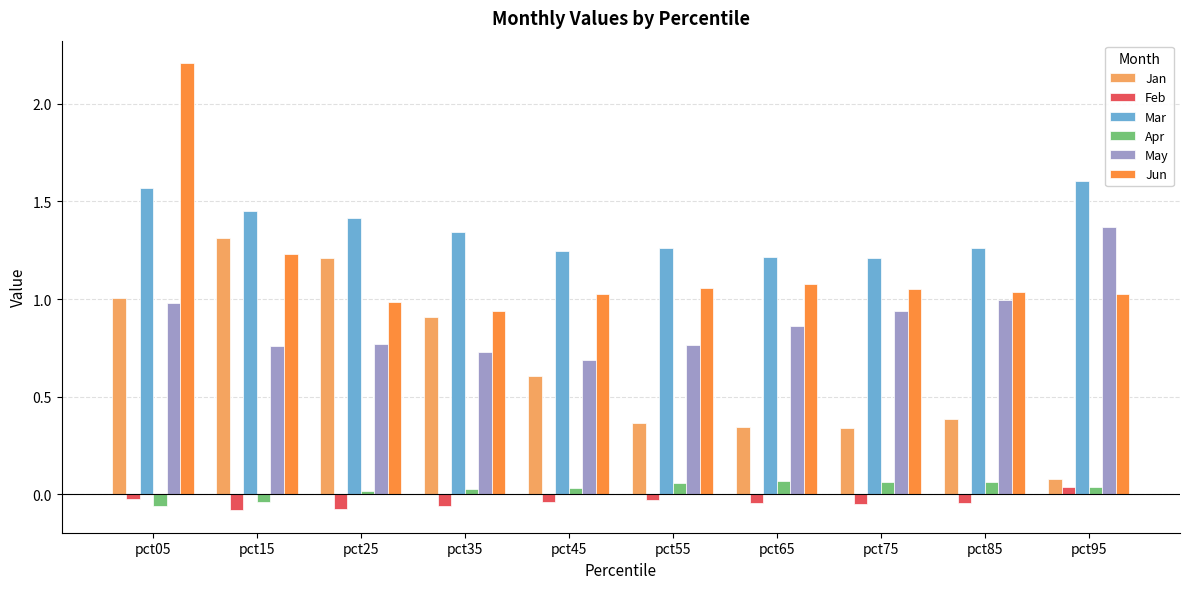

What are all the series names shown in the legend?

Jan, Feb, Mar, Apr, May, Jun